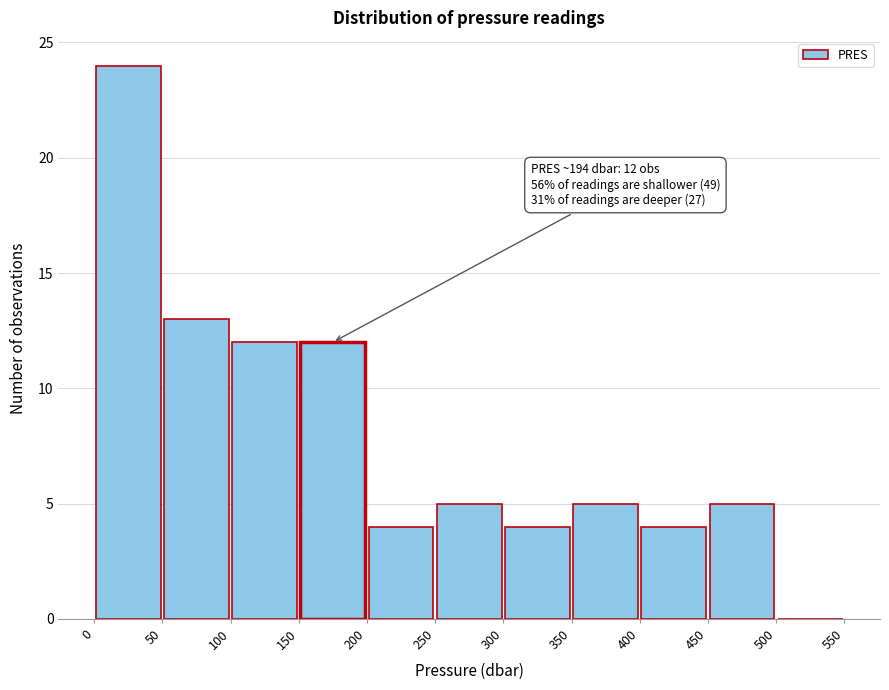

Over which range of the x-axis is the bar tallest?

0 to 50